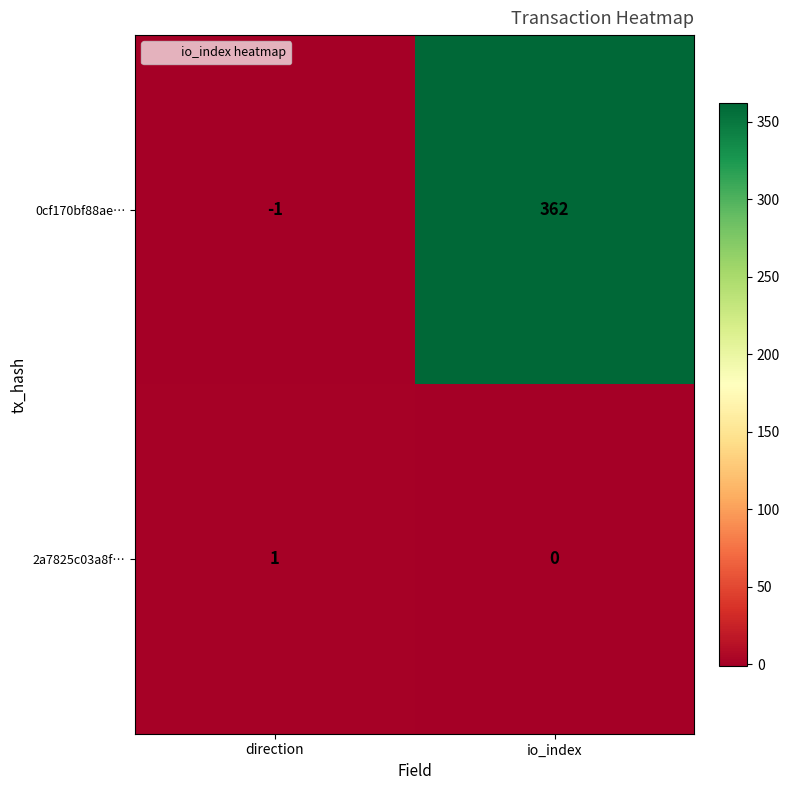

List the series in order of their peak value, lowest first.

2a7825c03a8f…, 0cf170bf88ae…